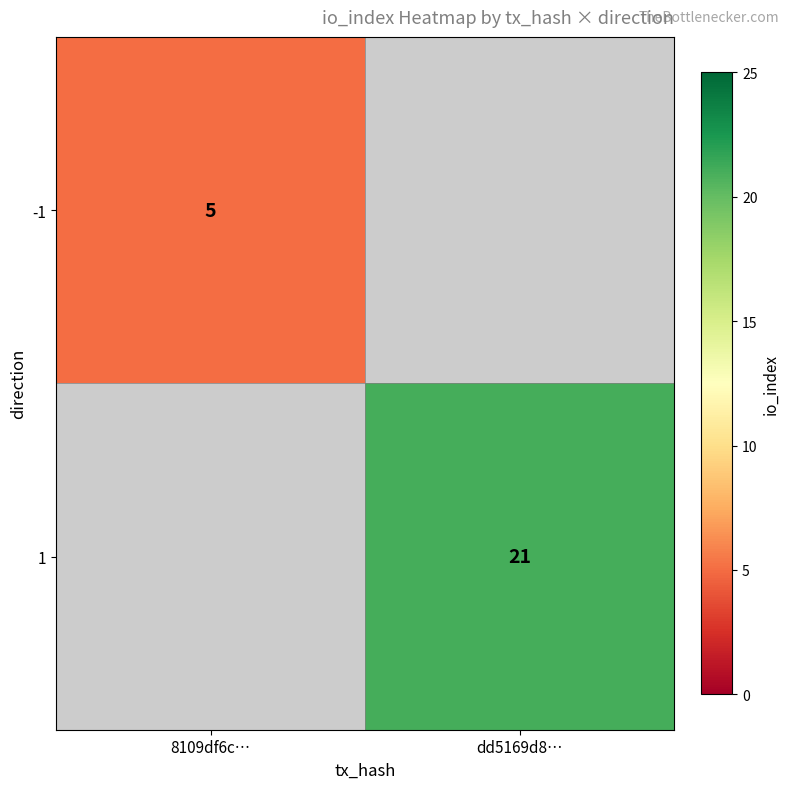

The 1 series shows 21 at dd5169d8…. True or false?

True